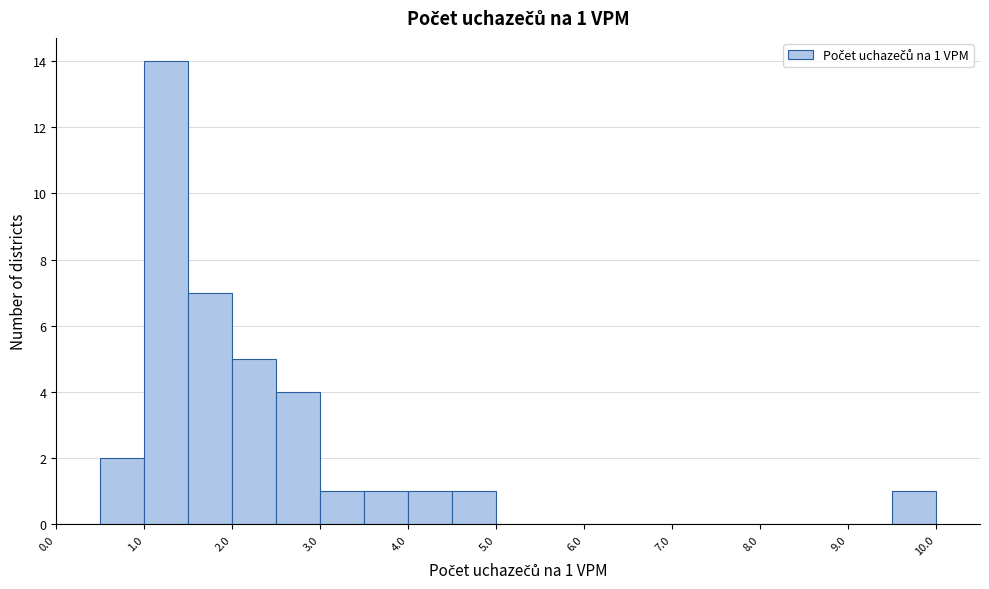

Which range on the x-axis has the tallest bar?

1.0 to 1.5